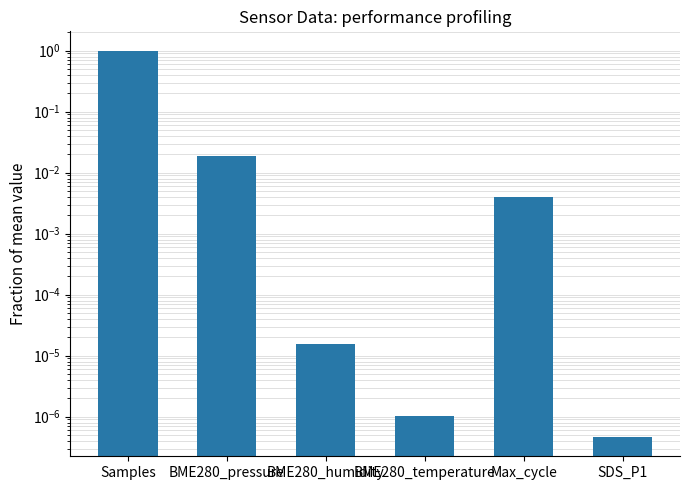

Between Samples and BME280_temperature, which is larger?

Samples